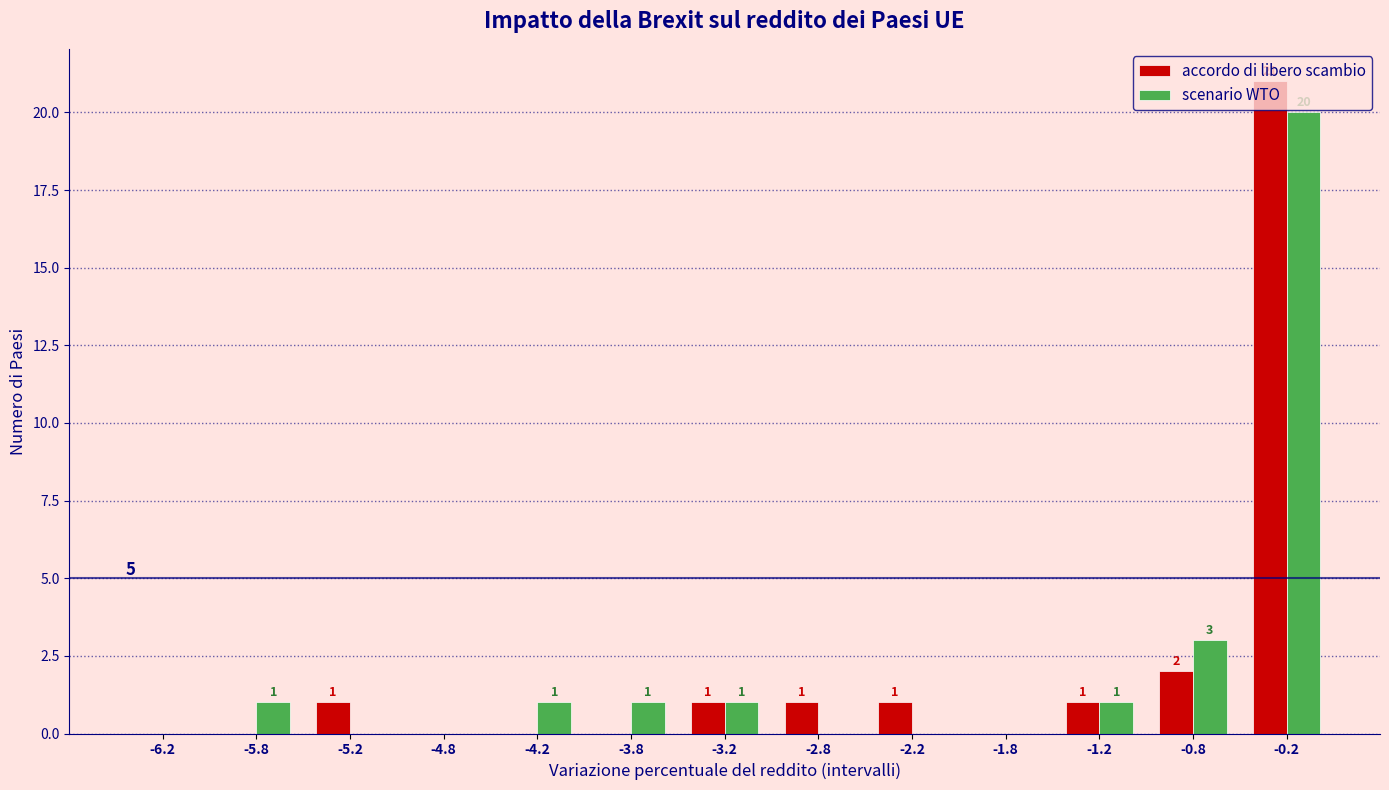

In the accordo di libero scambio series, which range on the x-axis has the tallest bar?

-0.5 to 0.0